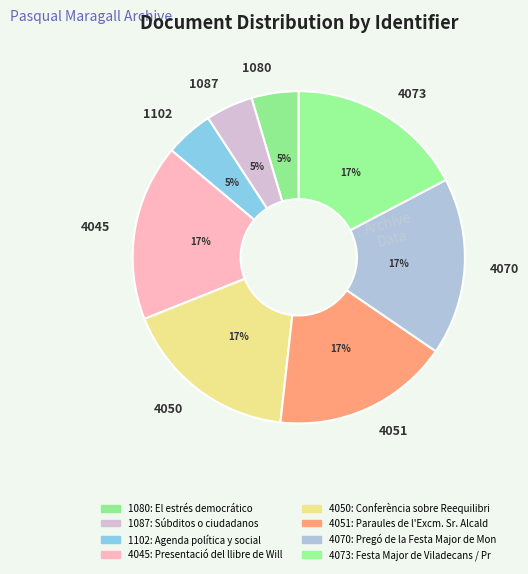

The 4051 slice represents 23% of the pie. True or false?

False